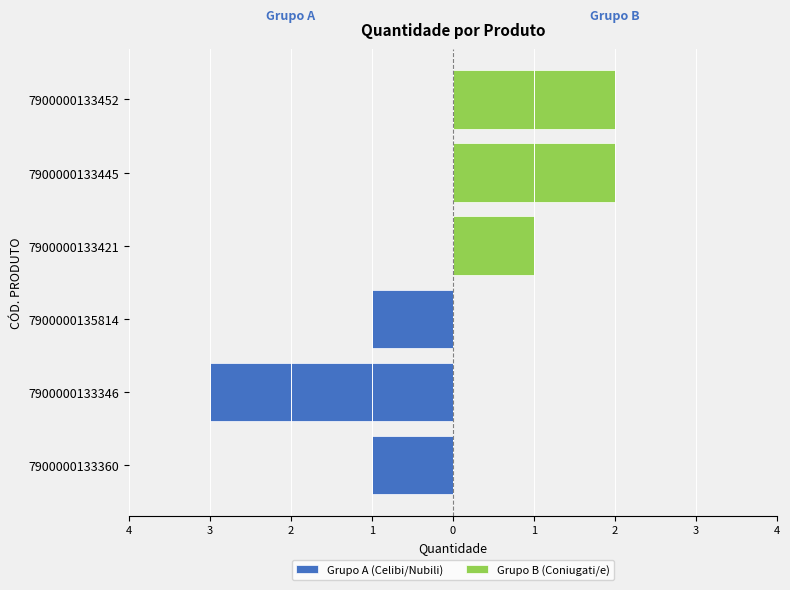

Between 3 and 2, which series saw the biggest shift?

Grupo A (Celibi/Nubili)